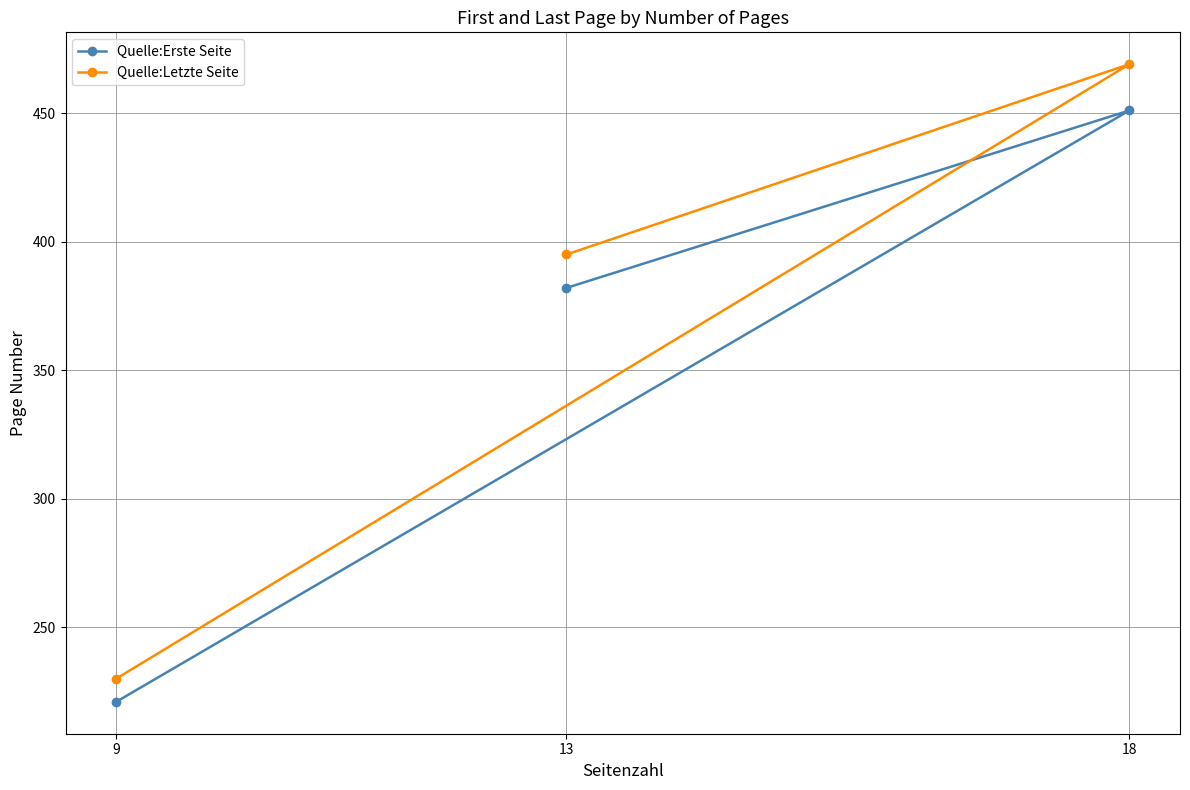

At how many categories does at least one series exceed 347?

2